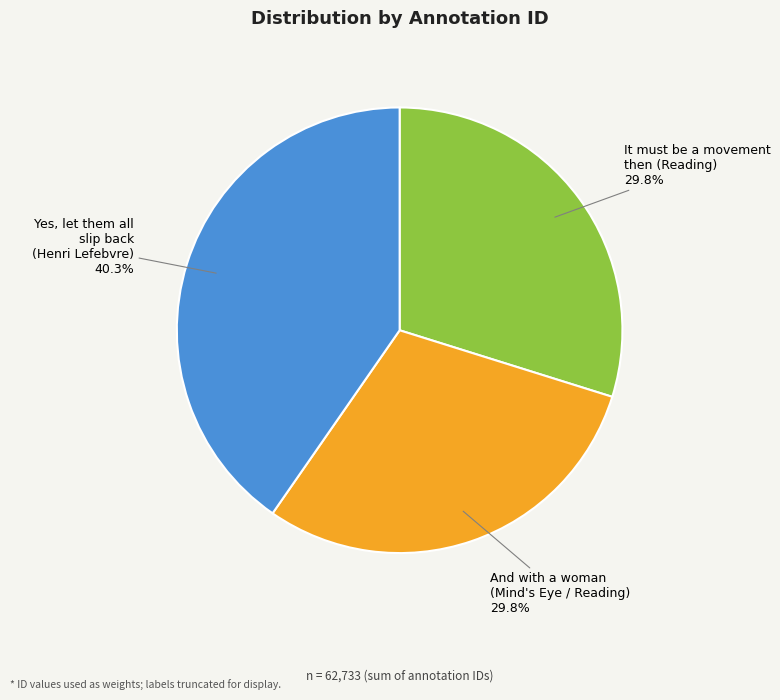

To the nearest percent, what is the combined percentage of And with a woman (Mind's Eye / Reading) and It must be a movement then (Reading)?

60%